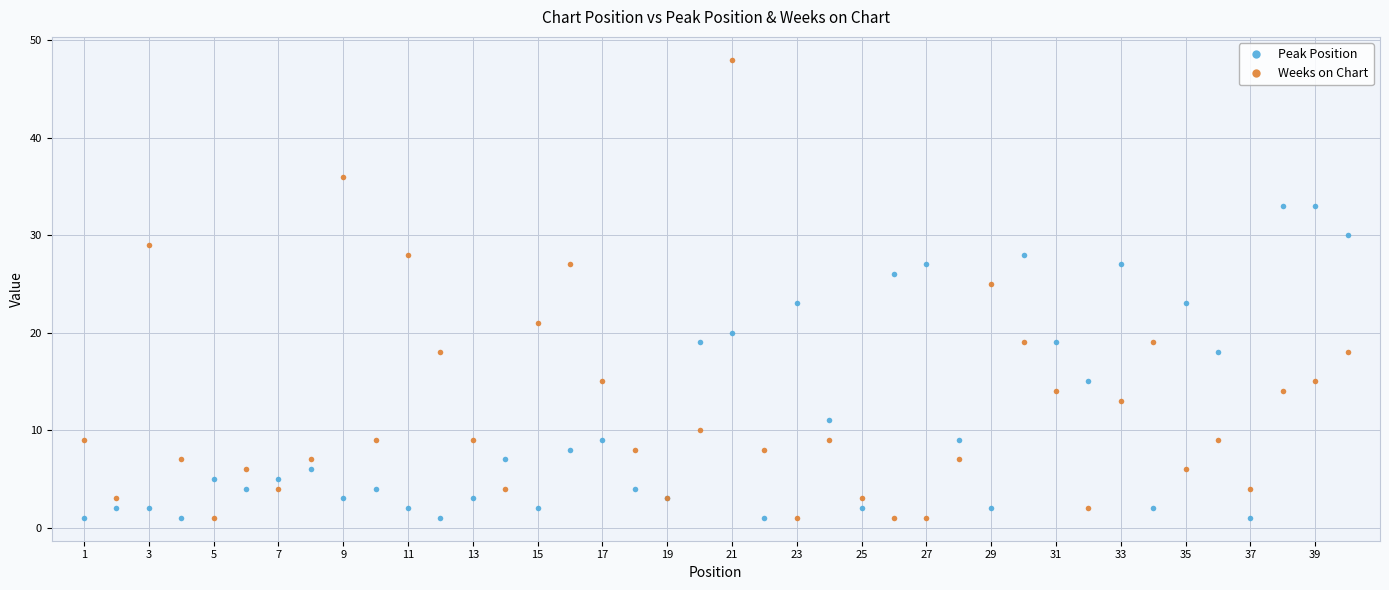

After their last crossing, which series has the higher values: Peak Position or Weeks on Chart?

Peak Position